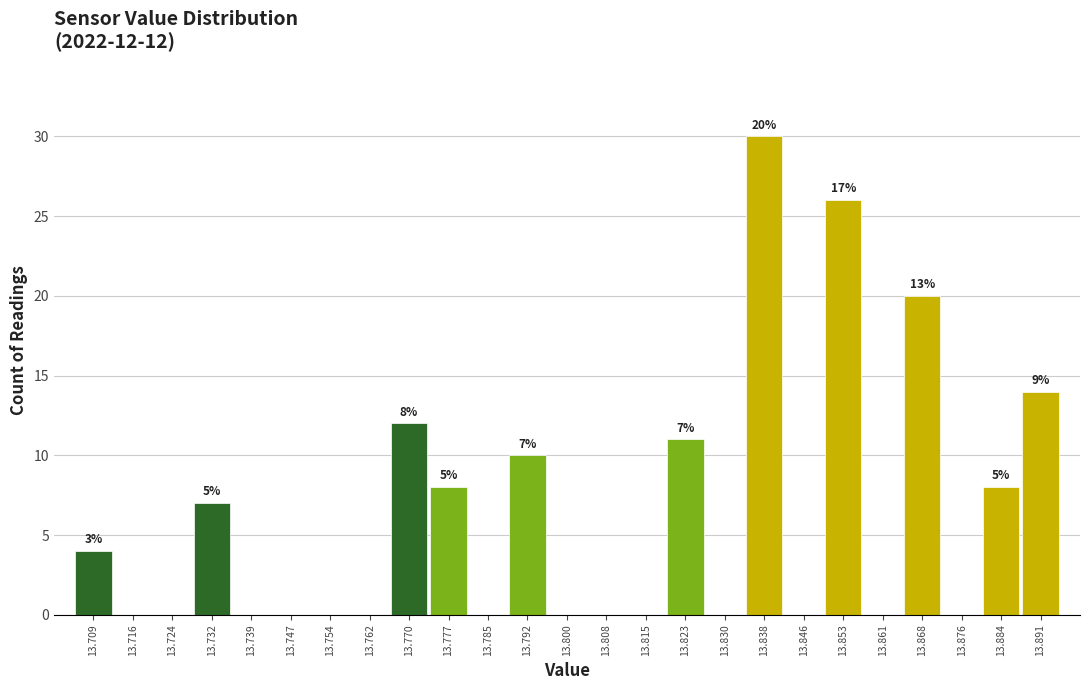

Over which range of the x-axis is the bar tallest?

13.834 to 13.842